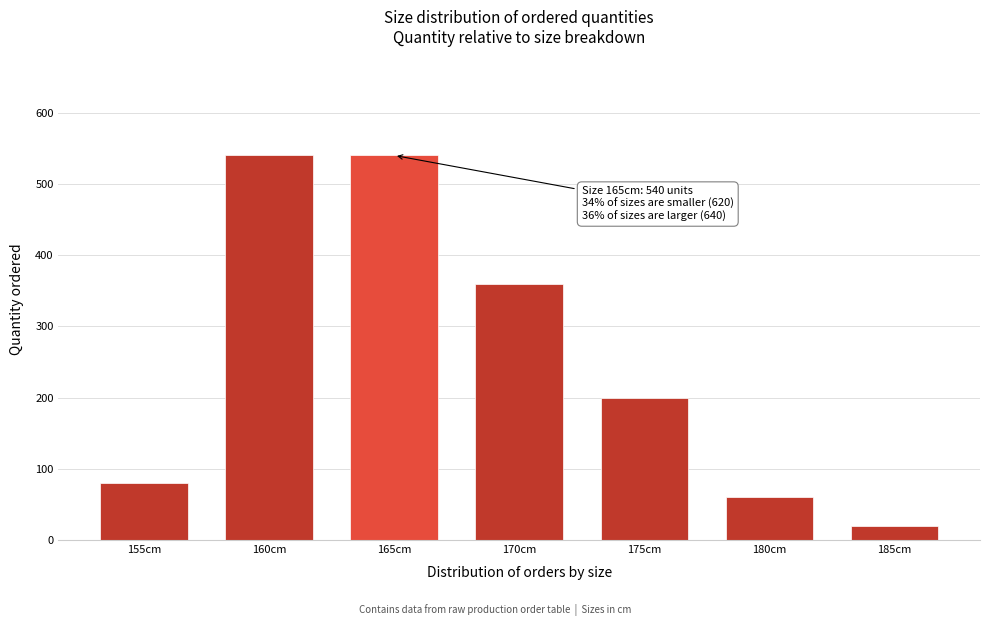

Reading right to left, list all the values displayed in this chart.

185cm=20	180cm=60	175cm=200	170cm=360	165cm=540	160cm=540	155cm=80